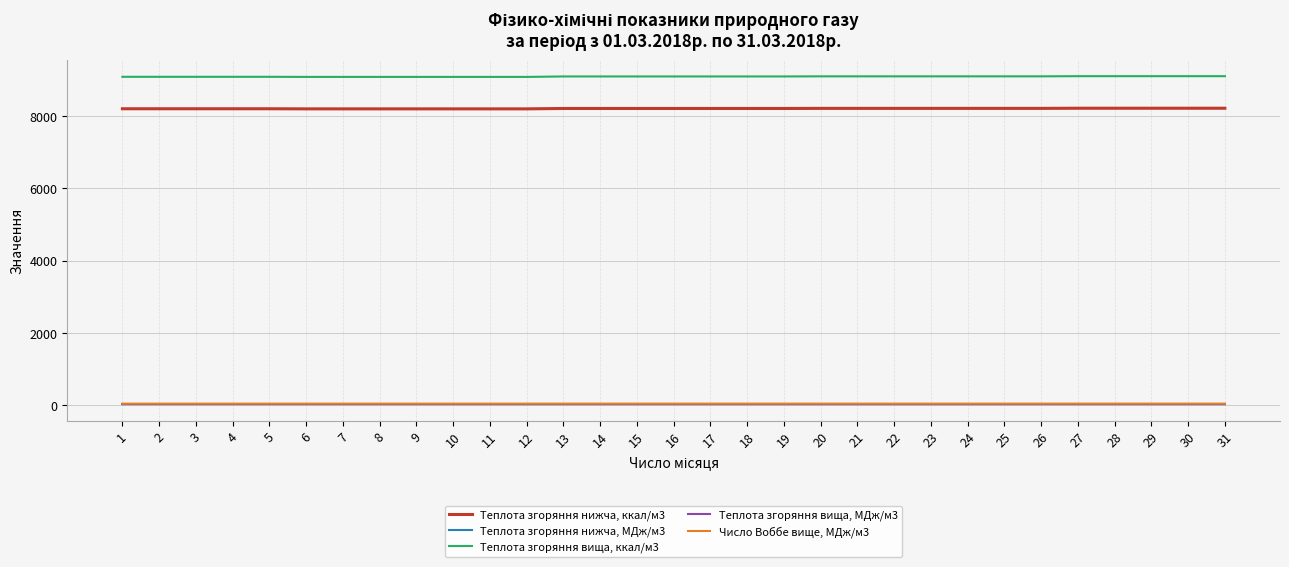

What is the difference between the Число Воббе вище, МДж/м3 values at 24 and 8?

0.3